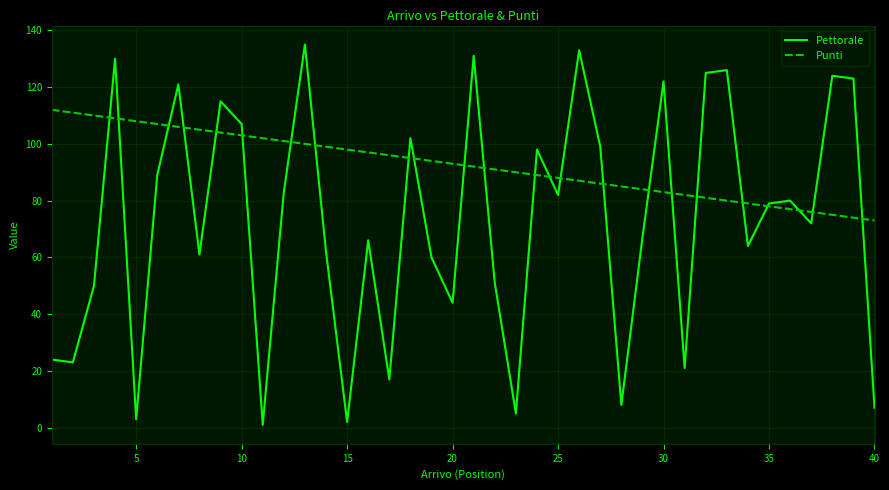

Does the chart have visible grid lines?

Yes